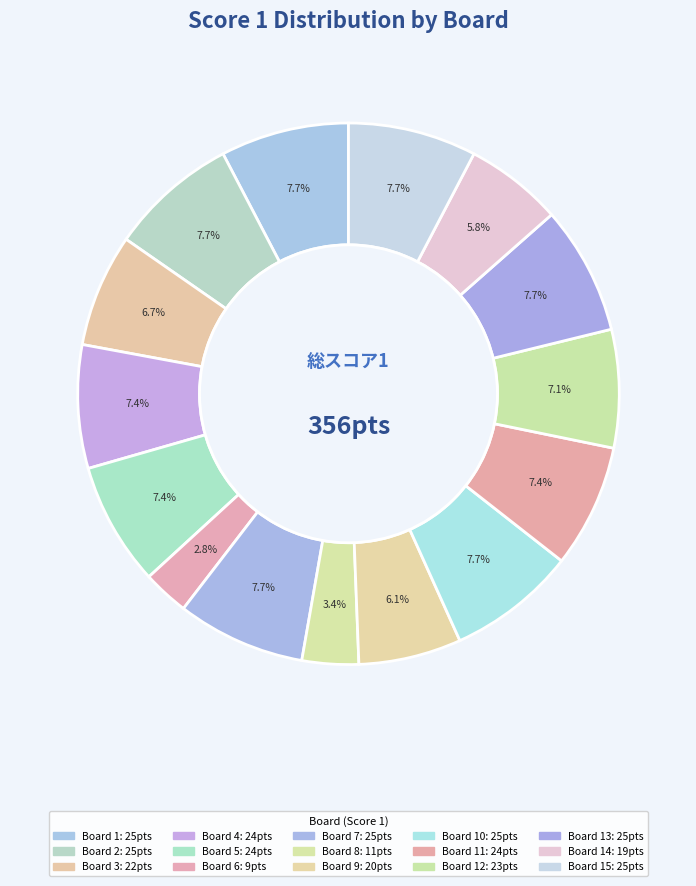

Is there a majority slice in this chart?

No